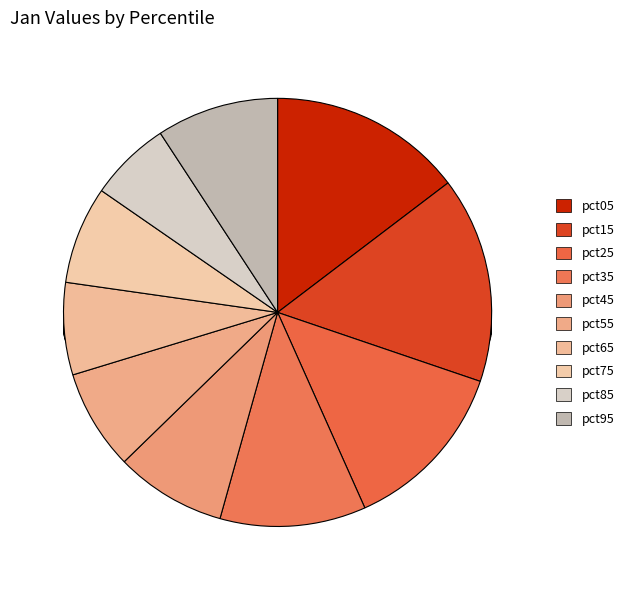

Does pct35 account for over 50% of the chart?

No